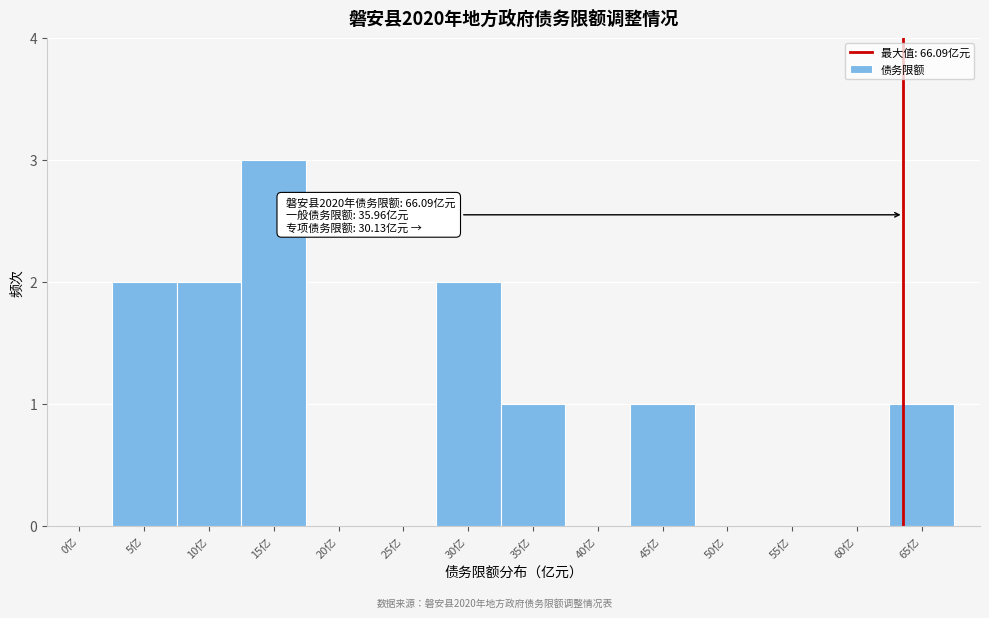

Reading right to left, what are all the values shown in this chart?

65亿=1	60亿=0	55亿=0	50亿=0	45亿=1	40亿=0	35亿=1	30亿=2	25亿=0	20亿=0	15亿=3	10亿=2	5亿=2	0亿=0